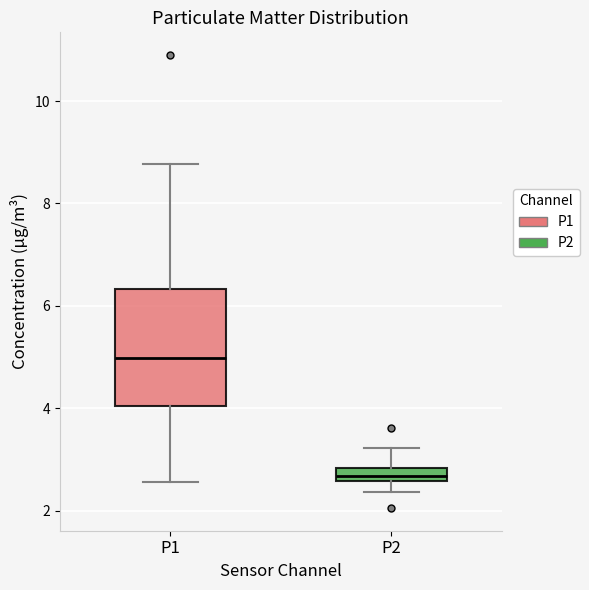

Which box has the highest median line?

P1